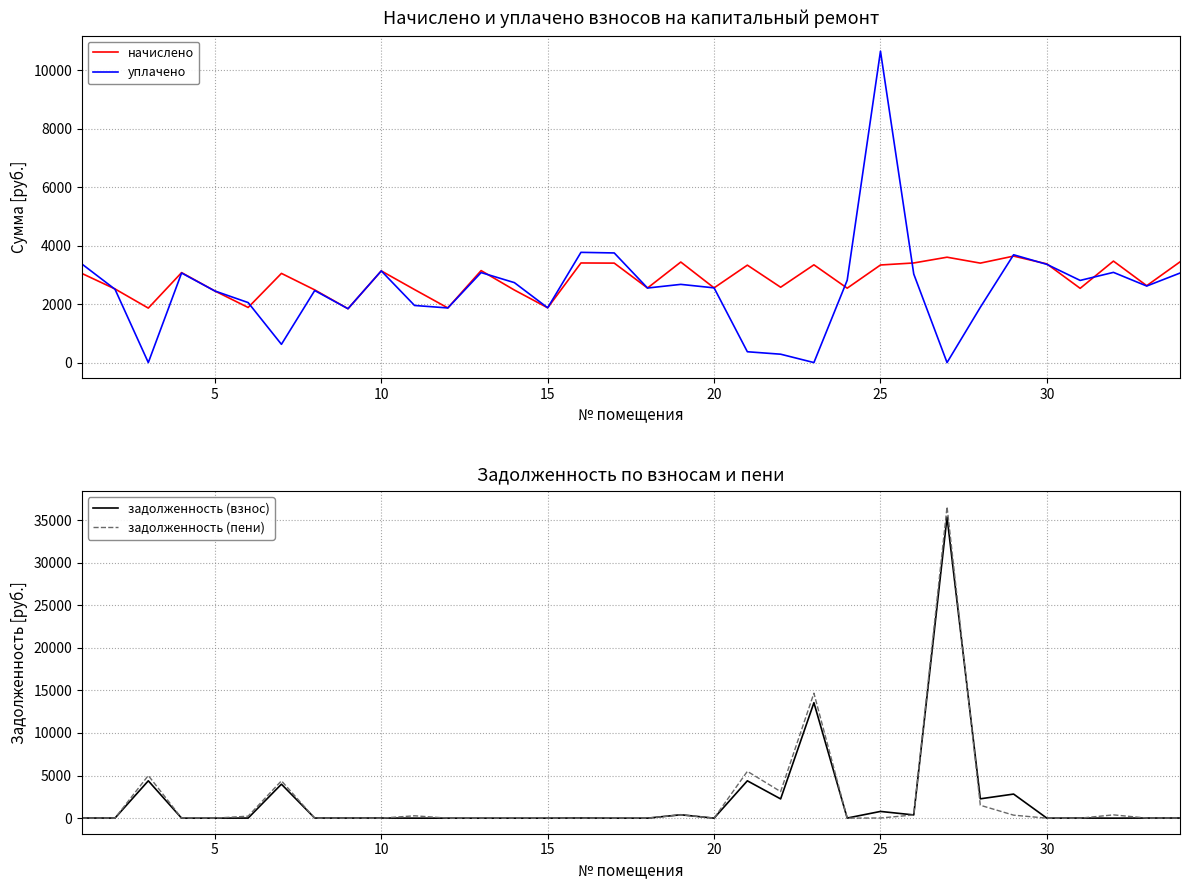

Which series ends up on top after the final intersection of задолженность (пени) and уплачено?

уплачено